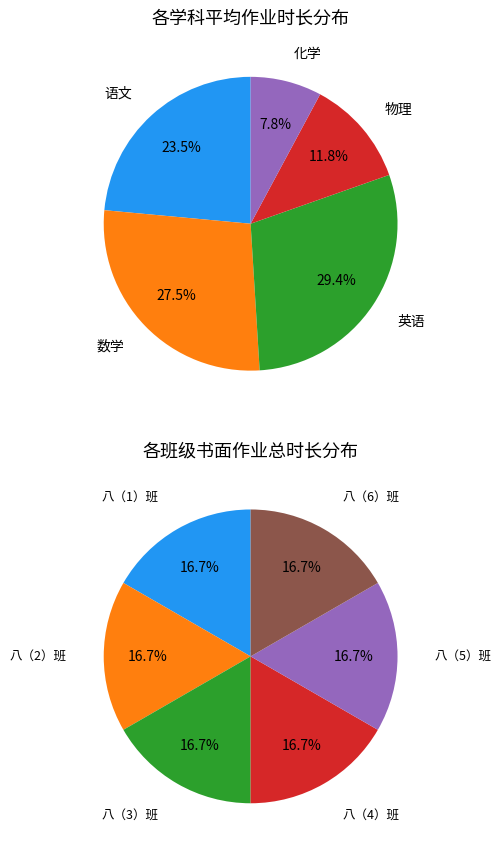

How many slices are in this pie chart?

6